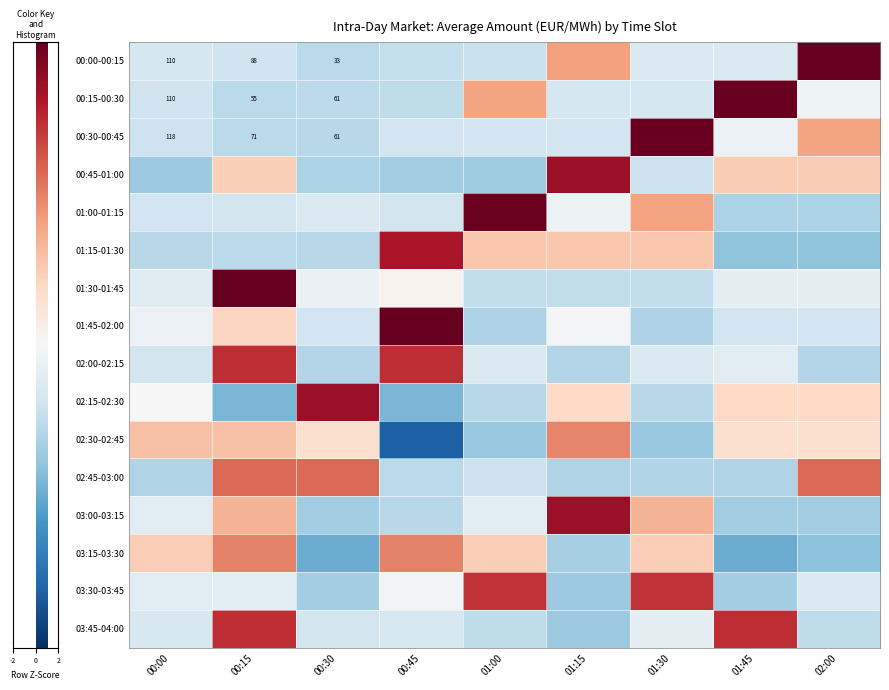

Which category has the lowest value across all series?

00:45